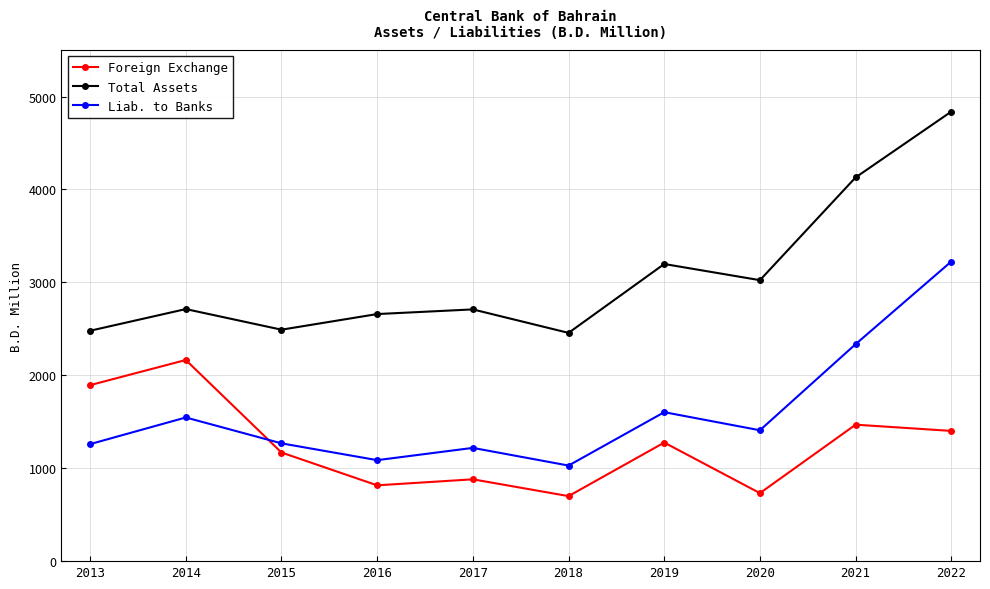

How many values in the Foreign Exchange series are below 1276?

5